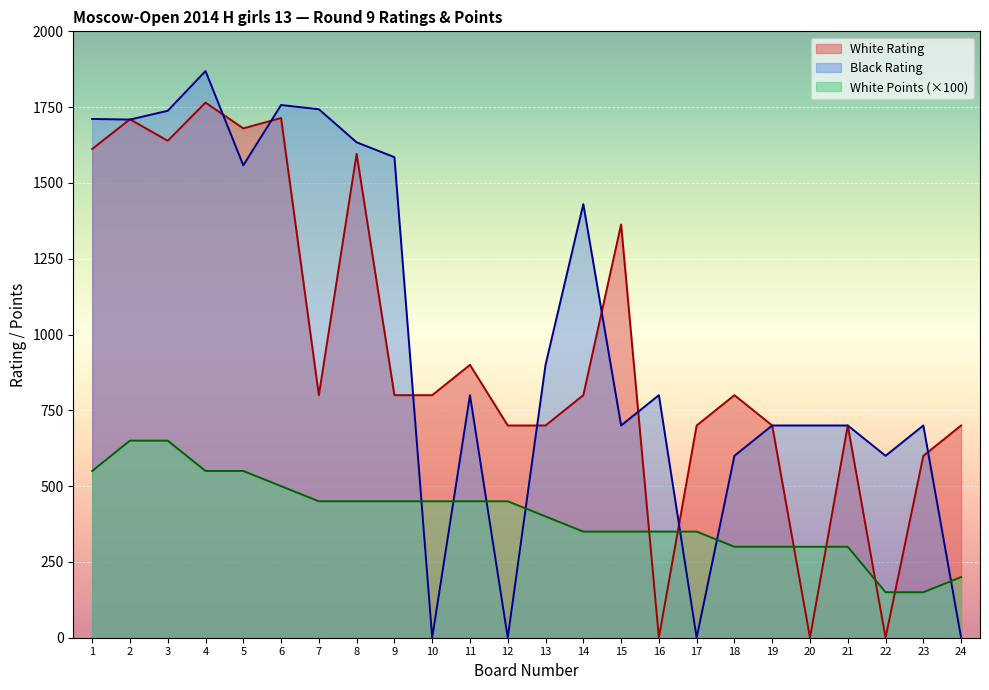

Reading left to right, transcribe all the data shown in this chart.

White Rating: 1=1612	2=1710	3=1639	4=1765	5=1680	6=1714	7=800	8=1596	9=800	10=800	11=900	12=700	13=700	14=800	15=1363	16=0	17=700	18=800	19=700	20=0	21=700	22=0	23=600	24=700
Black Rating: 1=1711	2=1709	3=1738	4=1869	5=1558	6=1757	7=1743	8=1634	9=1585	10=0	11=800	12=0	13=900	14=1430	15=700	16=800	17=0	18=600	19=700	20=700	21=700	22=600	23=700	24=0
White Points: 1=550	2=650	3=650	4=550	5=550	6=500	7=450	8=450	9=450	10=450	11=450	12=450	13=400	14=350	15=350	16=350	17=350	18=300	19=300	20=300	21=300	22=150	23=150	24=200